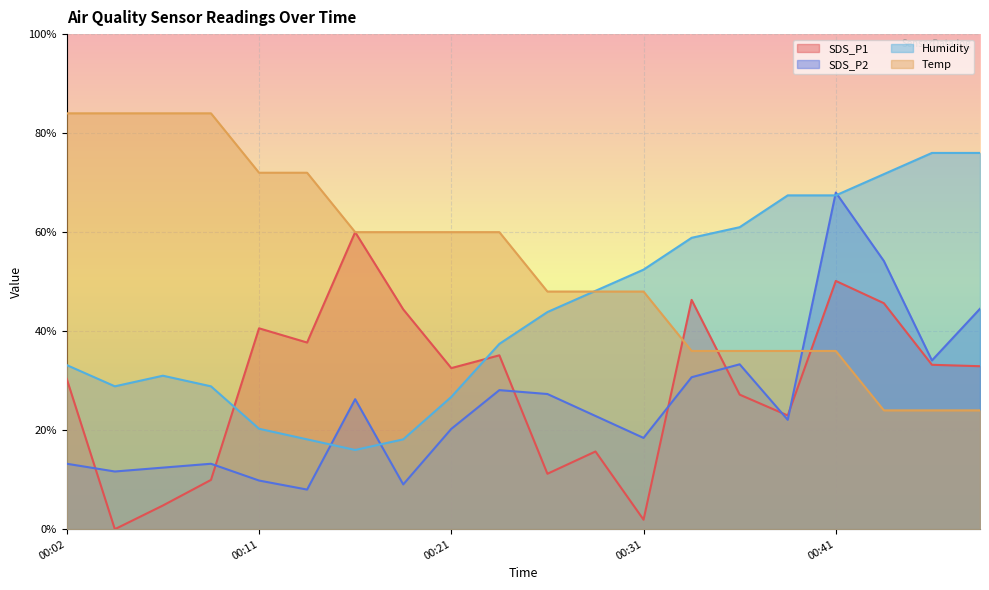

At which category is the sum across all series the highest?

00:41